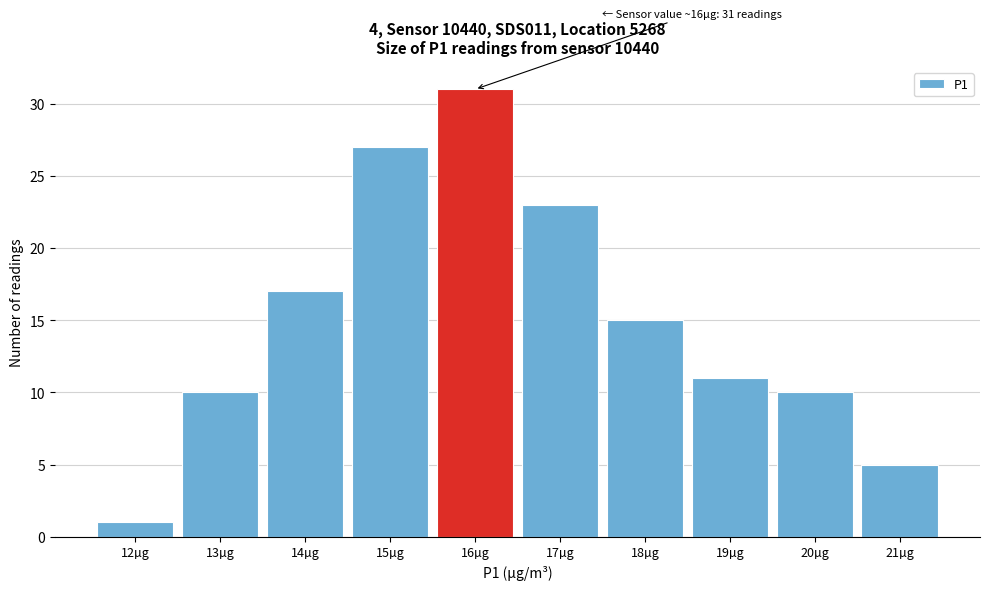

Reading left to right, what are all the values shown in this chart?

12µg=1	13µg=10	14µg=17	15µg=27	16µg=31	17µg=23	18µg=15	19µg=11	20µg=10	21µg=5